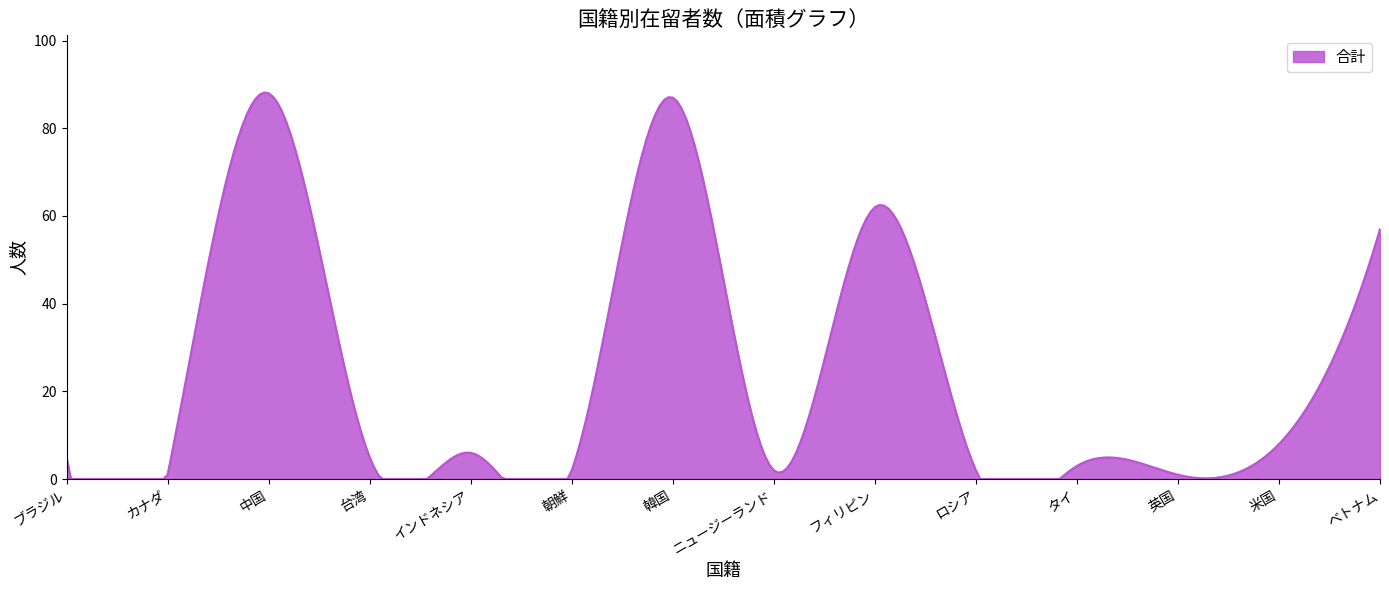

What is the maximum value shown in the chart?

88.2